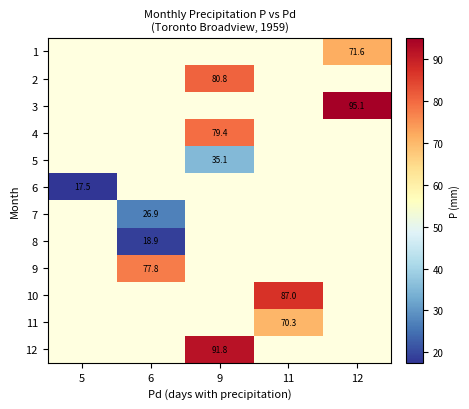

What is the maximum value for row_5?

17.5